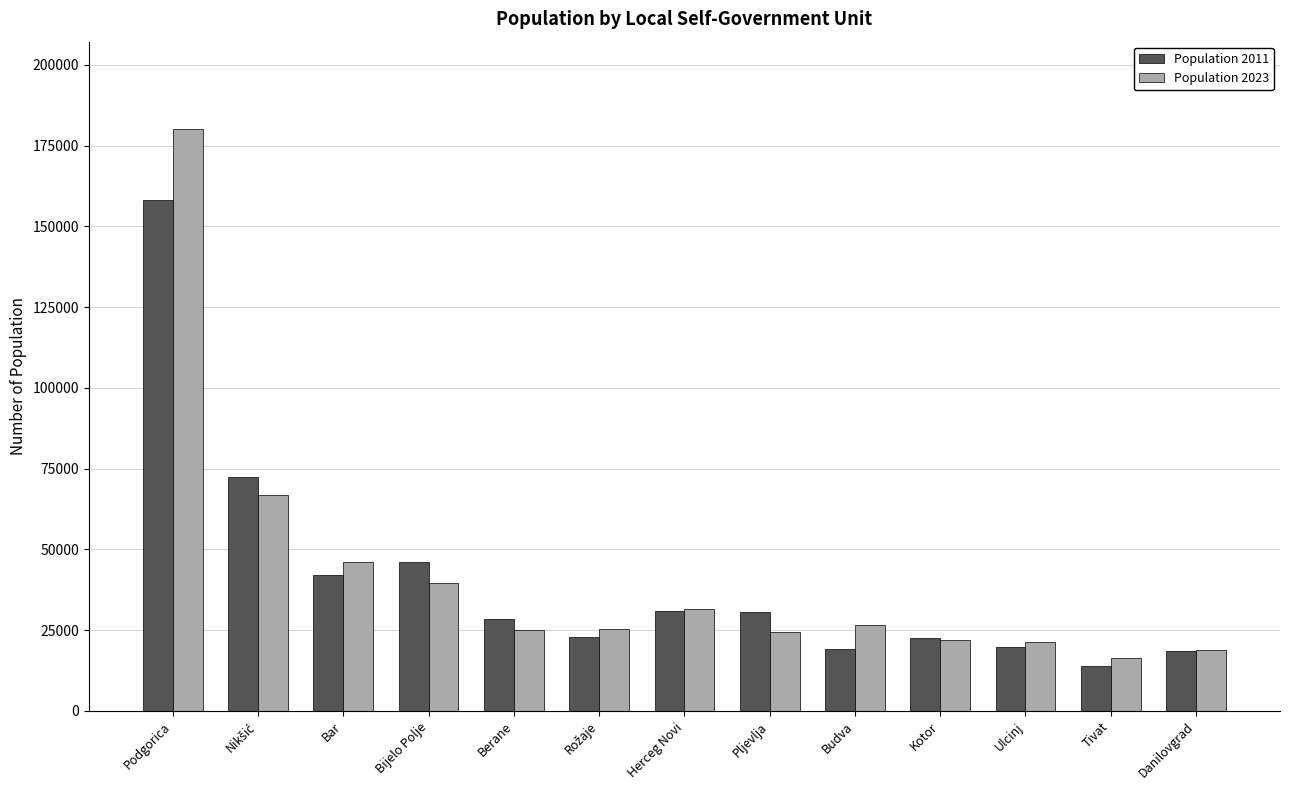

The value of Population 2011 at Podgorica is 245214. True or false?

False